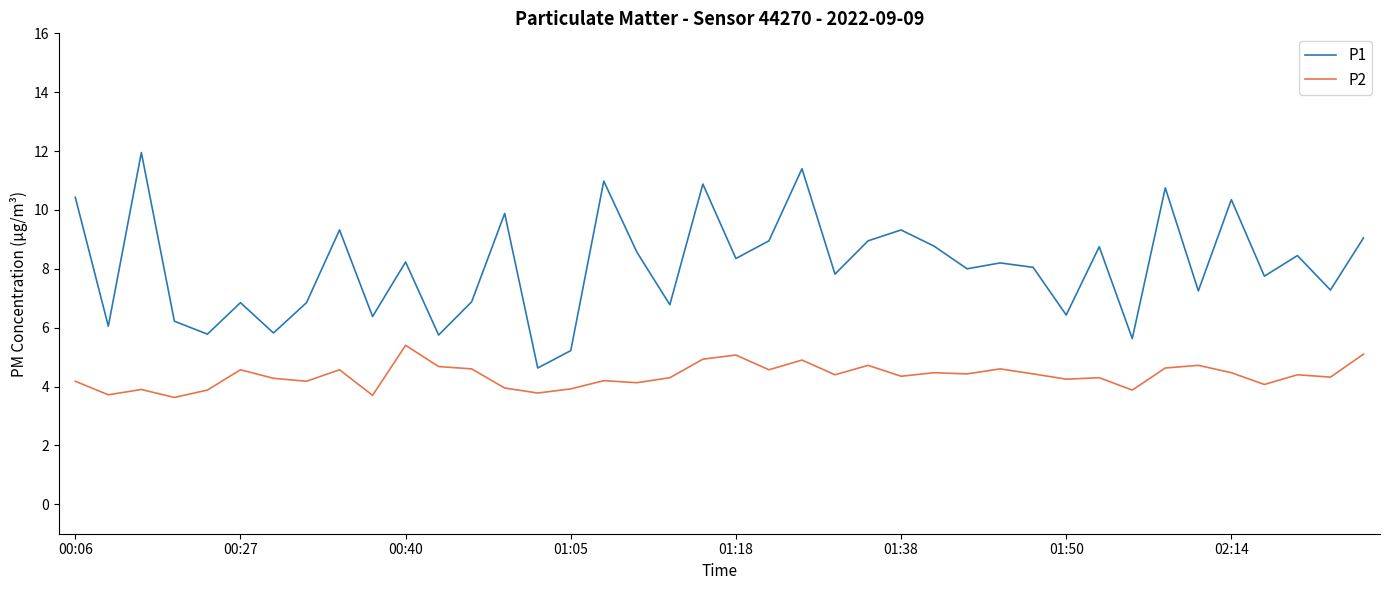

True or false: P2 has more than 0 interior local peaks.

True